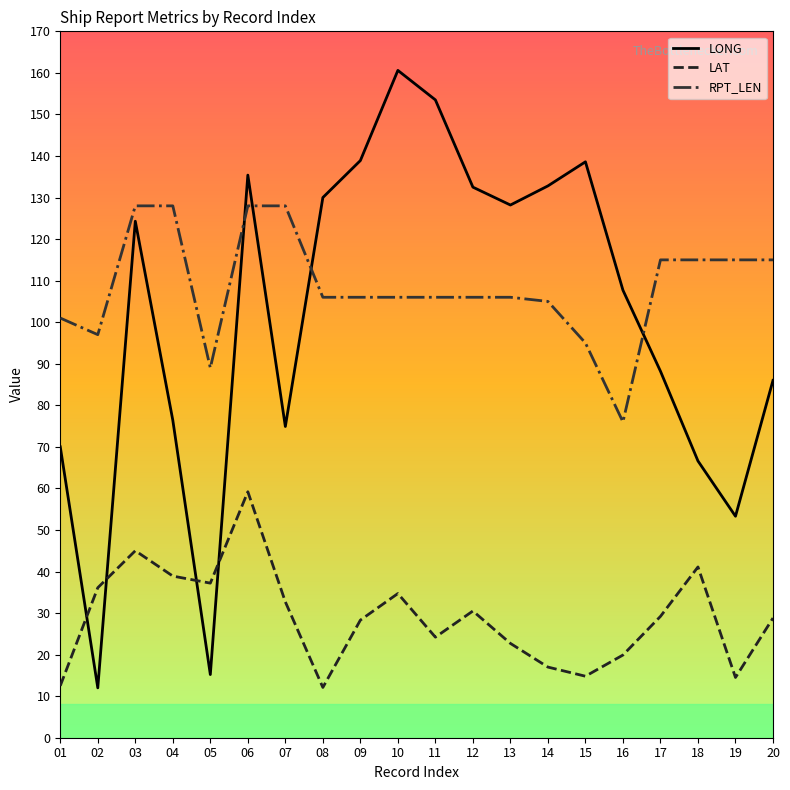

At which category is the sum across all series the highest?

06